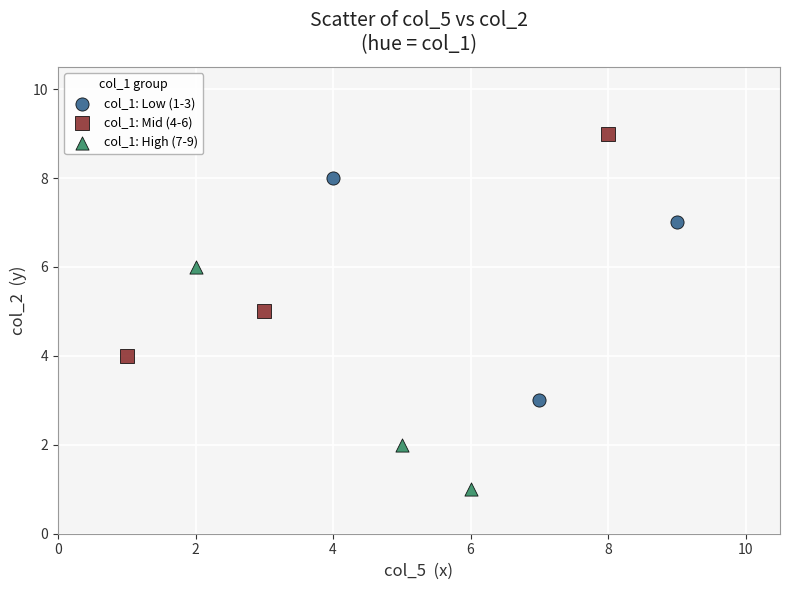

What are all the series names shown in the legend?

col_1: Low (1-3), col_1: Mid (4-6), col_1: High (7-9)